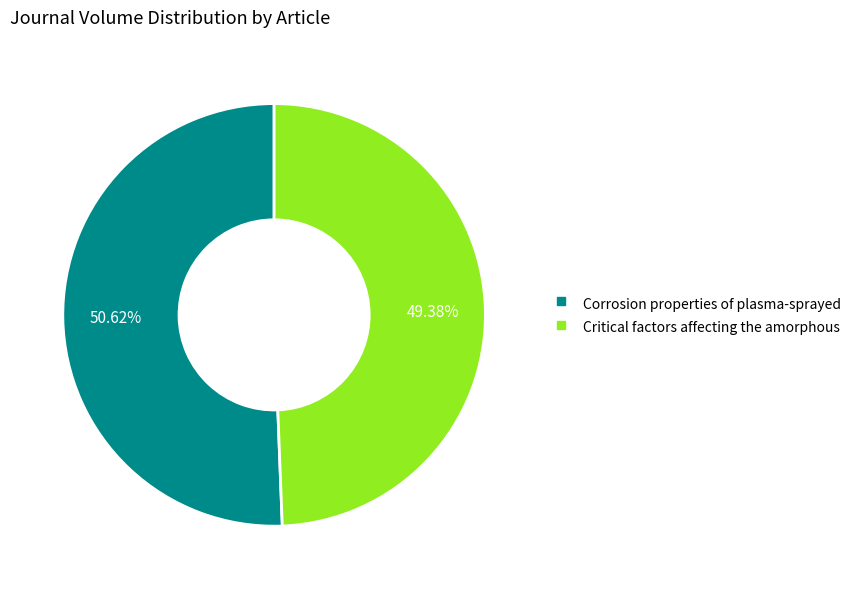

What is the ratio of the value at Critical factors affecting the amorphous to the value at Corrosion properties of plasma-sprayed?

1.0